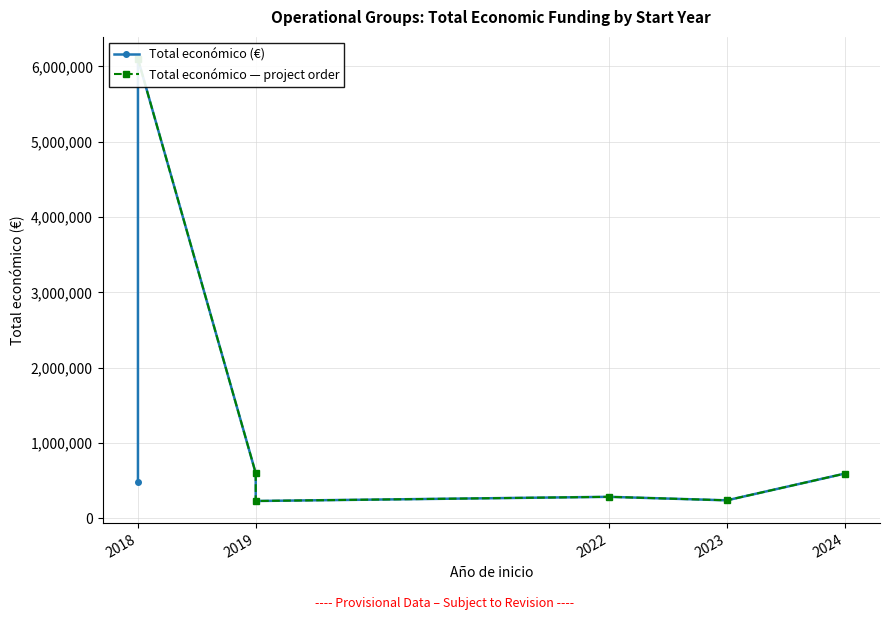

Rank the categories by value from lowest to highest.

2019, 2023, 2022, 2018, 2024, 2019, 2018